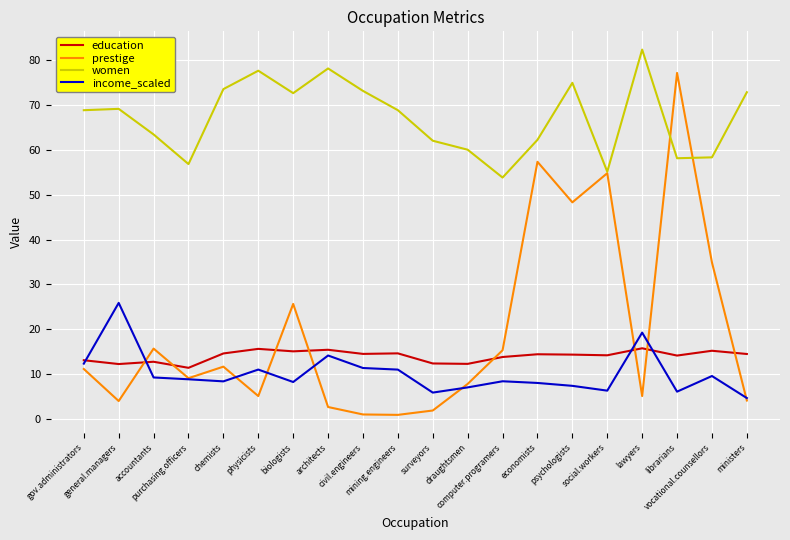

Is it true that education equals 13.1 at gov.administrators?

True